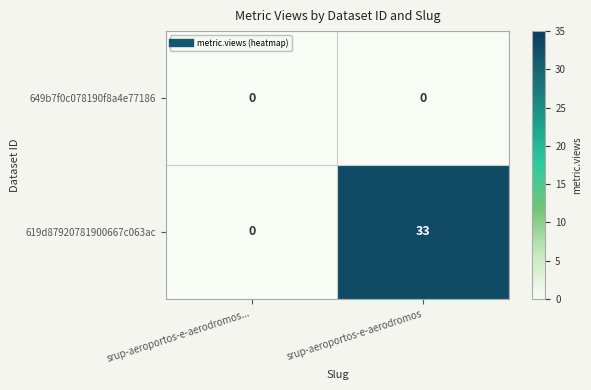

The 619d87920781900667c063ac series shows 15 at srup-aeroportos-e-aerodromos.... True or false?

False